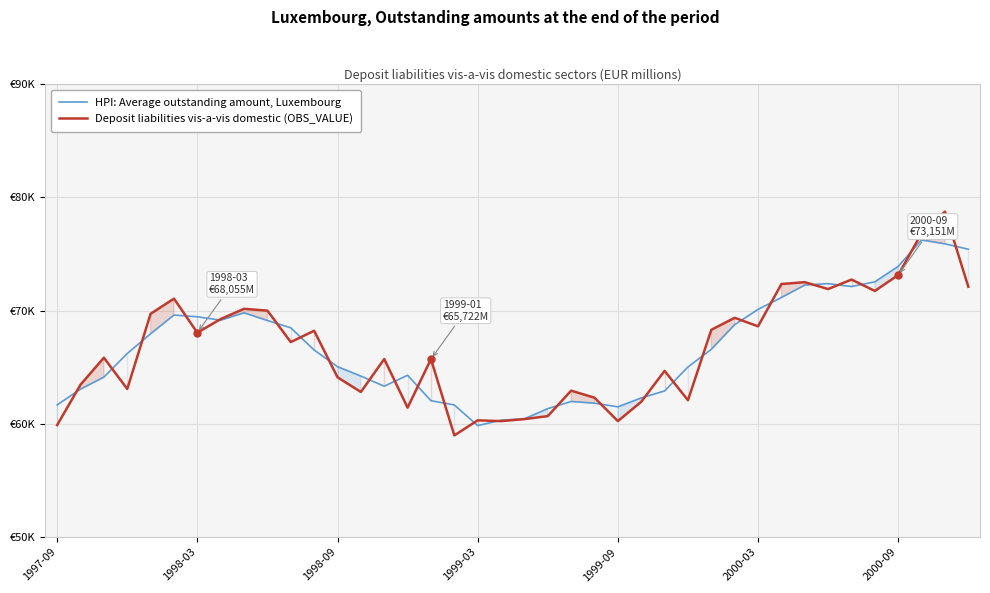

What is the difference between the highest and lowest values at 9?

871.8